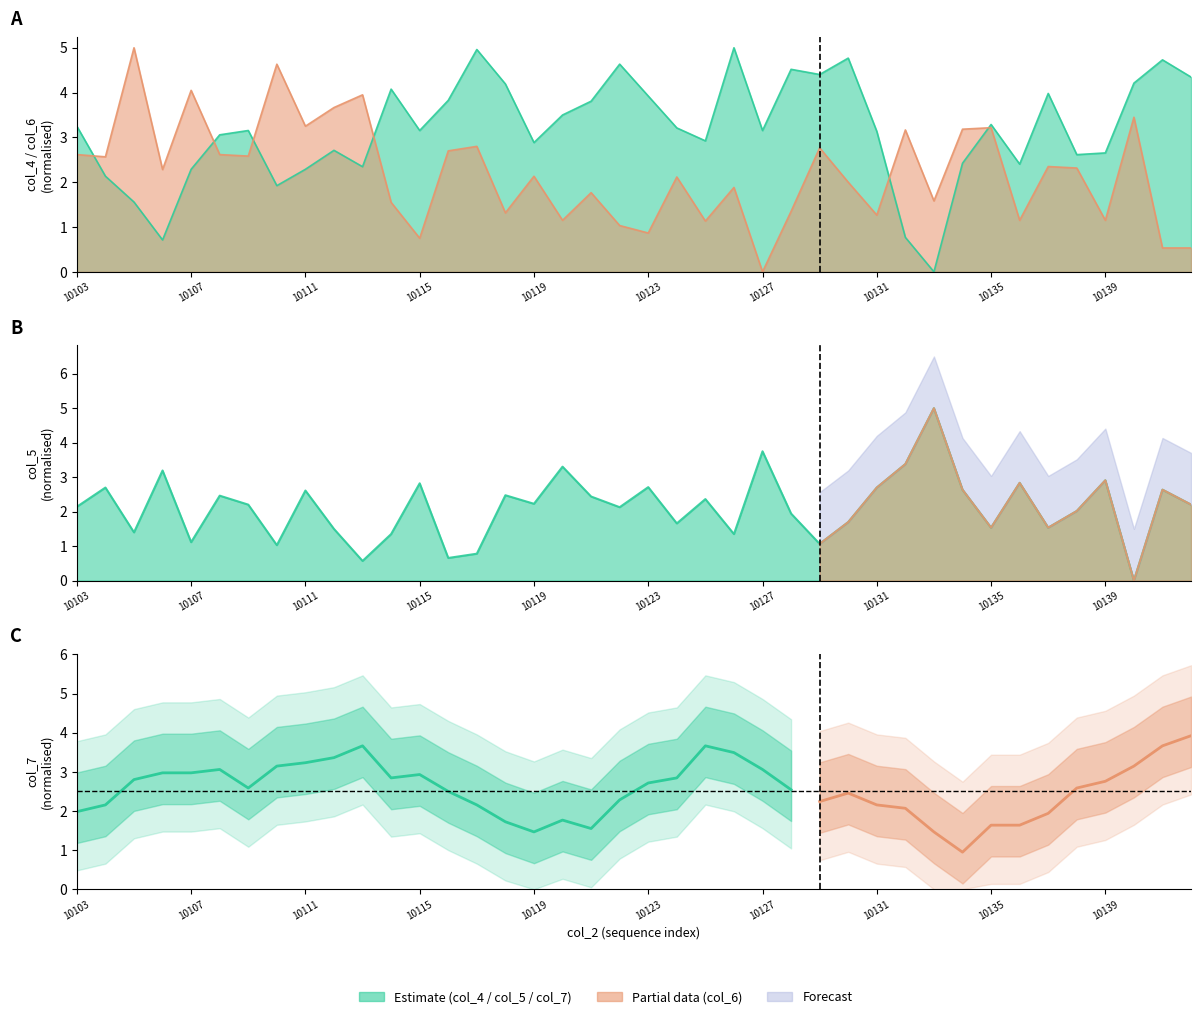

True or false: col_6 has a value of 4.6 at 10110.

True